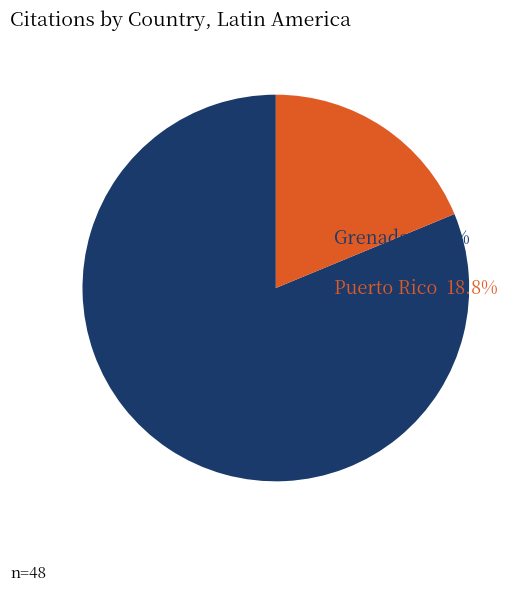

What is the ratio of the value at Puerto Rico to the value at Grenada?

0.2